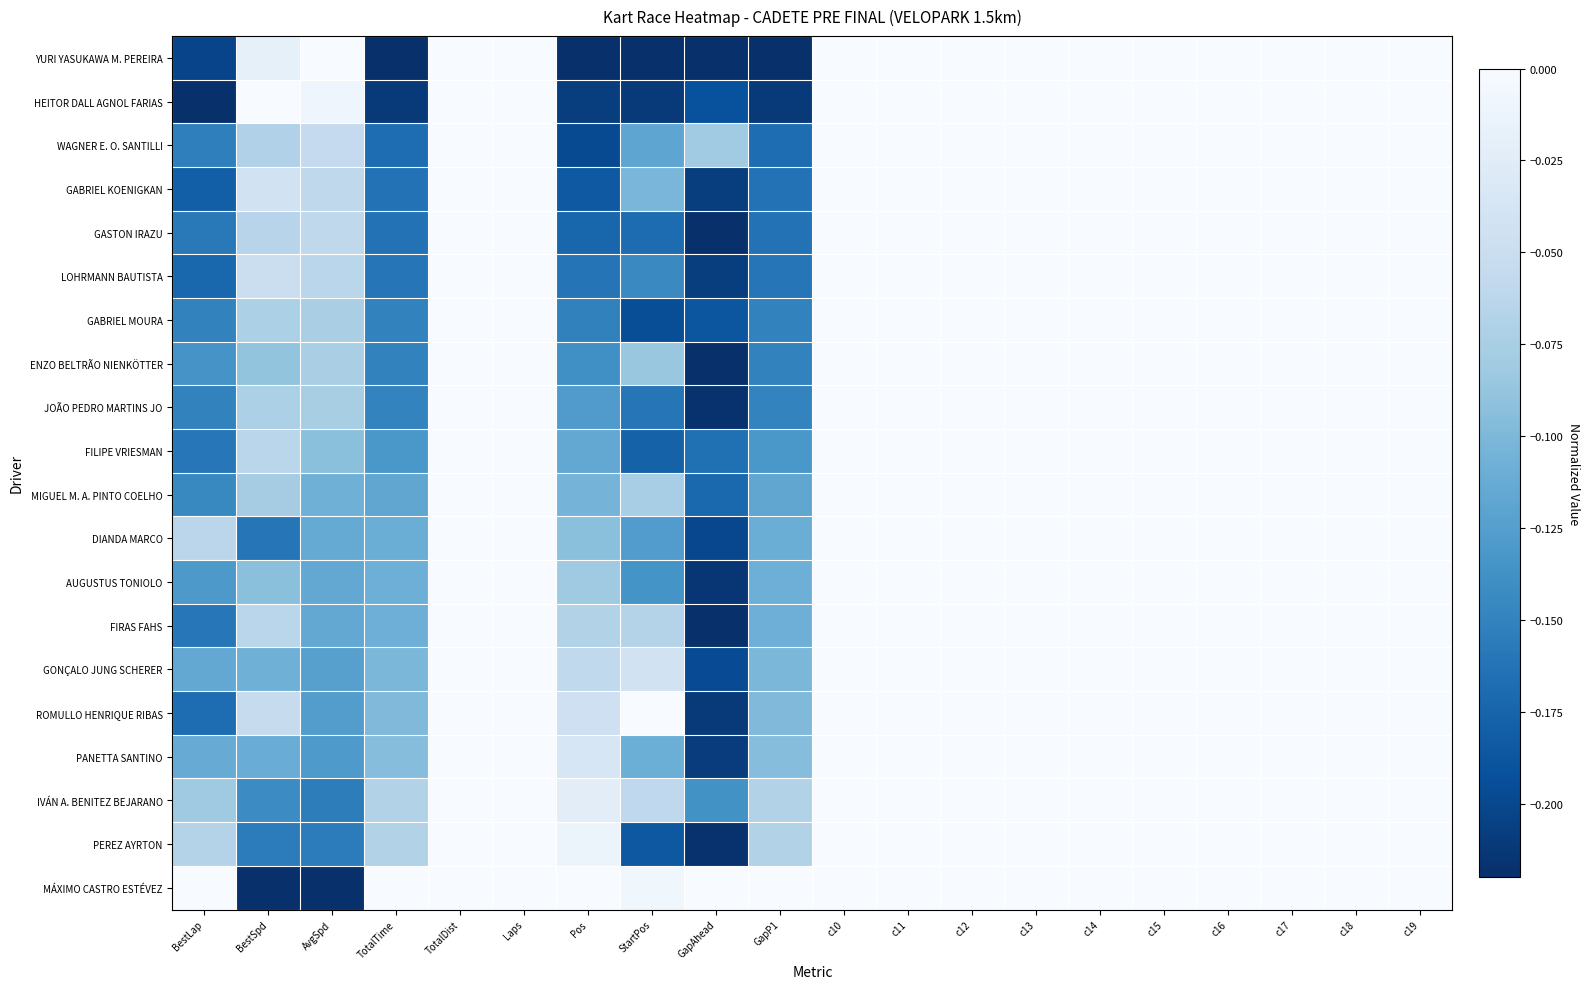

What is the smallest value displayed?

-0.2